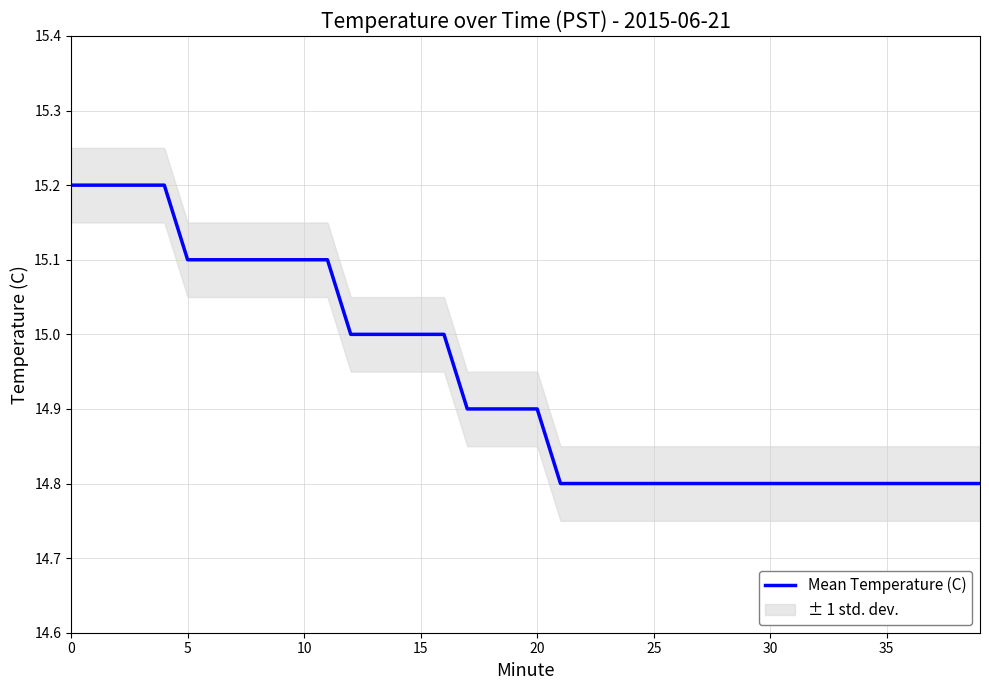

Where is the data nearest to the value 15?

12